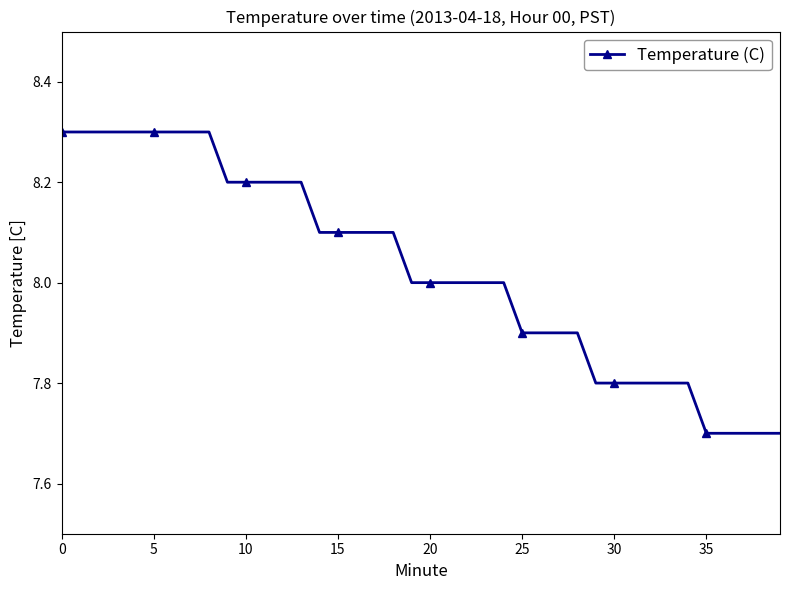

What is the difference between the maximum and minimum values?

0.6